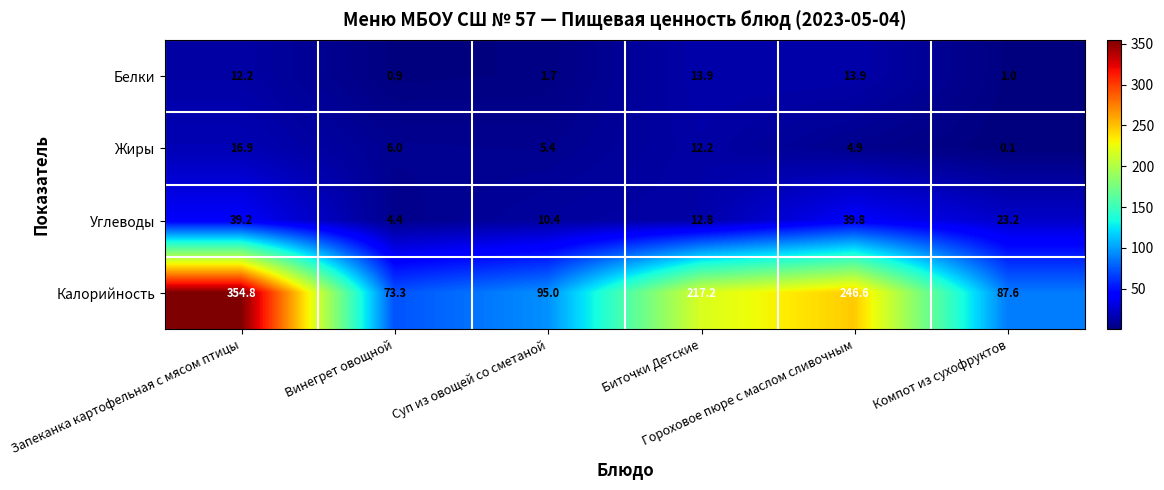

What is the lowest value of the Белки series?

0.9